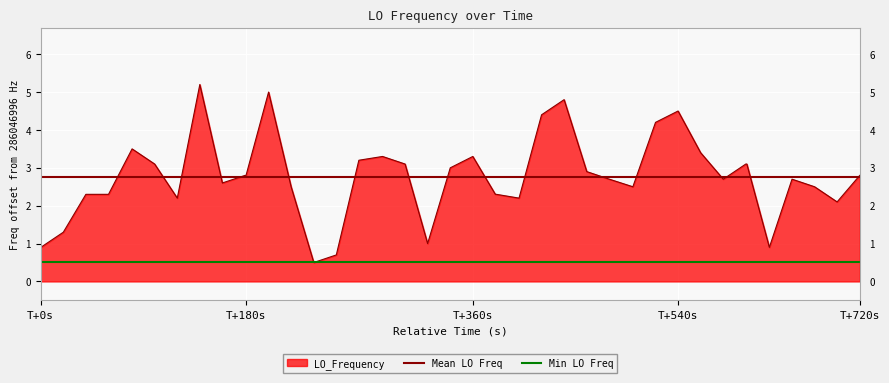

True or false: Mean LO Freq has a value of 1.3 at T+0s.

False